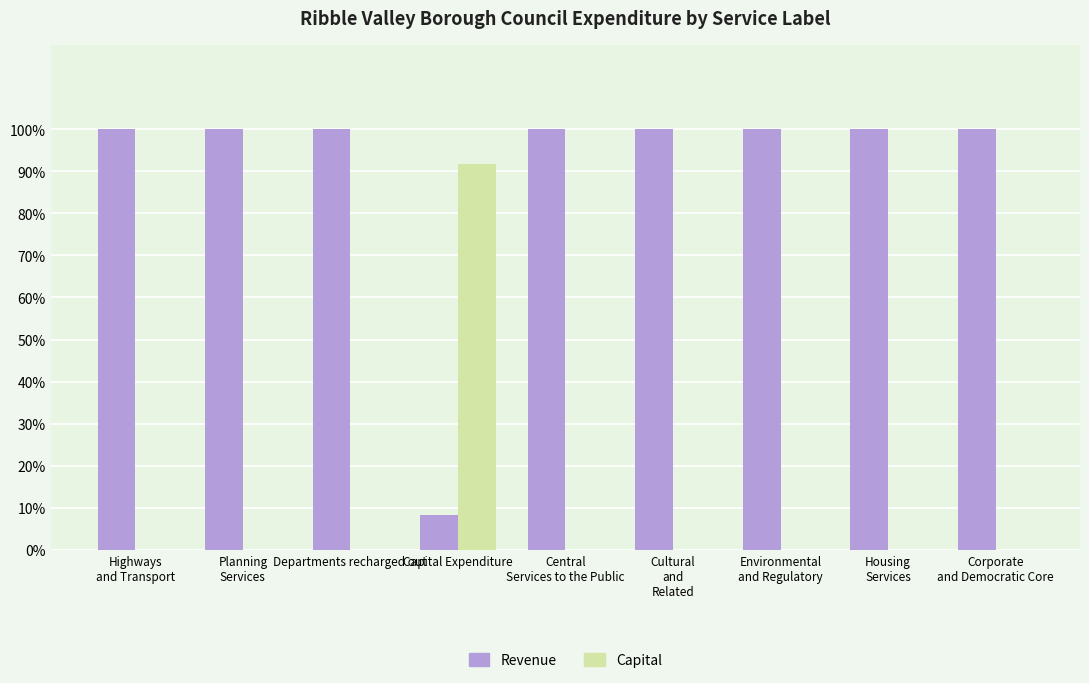

Which series has the largest total across all categories?

Revenue